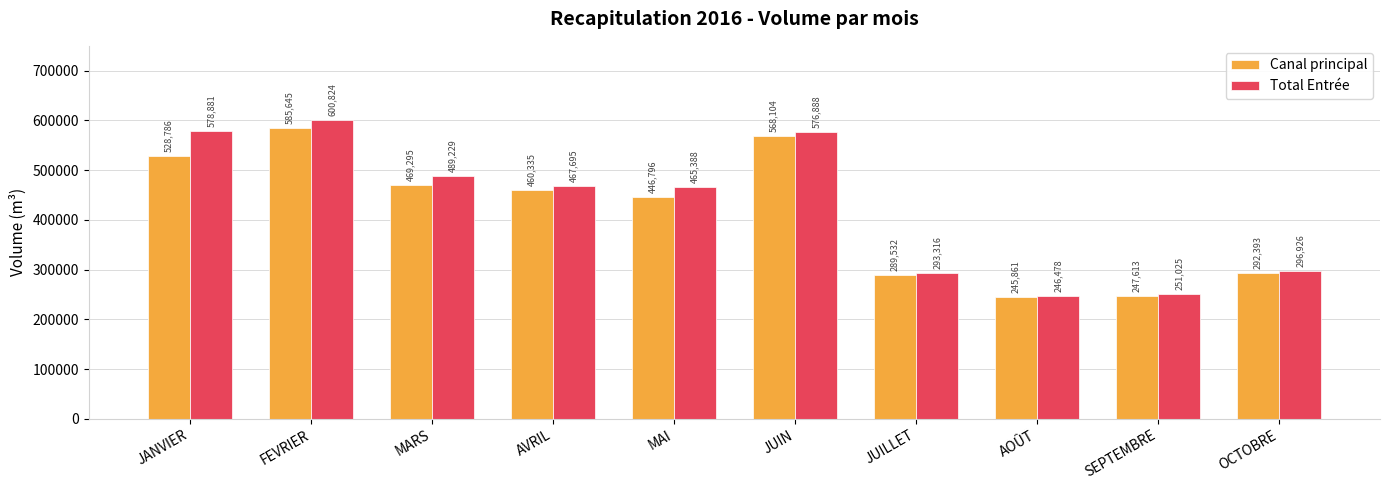

What is the sum of all Canal principal values?

4134360